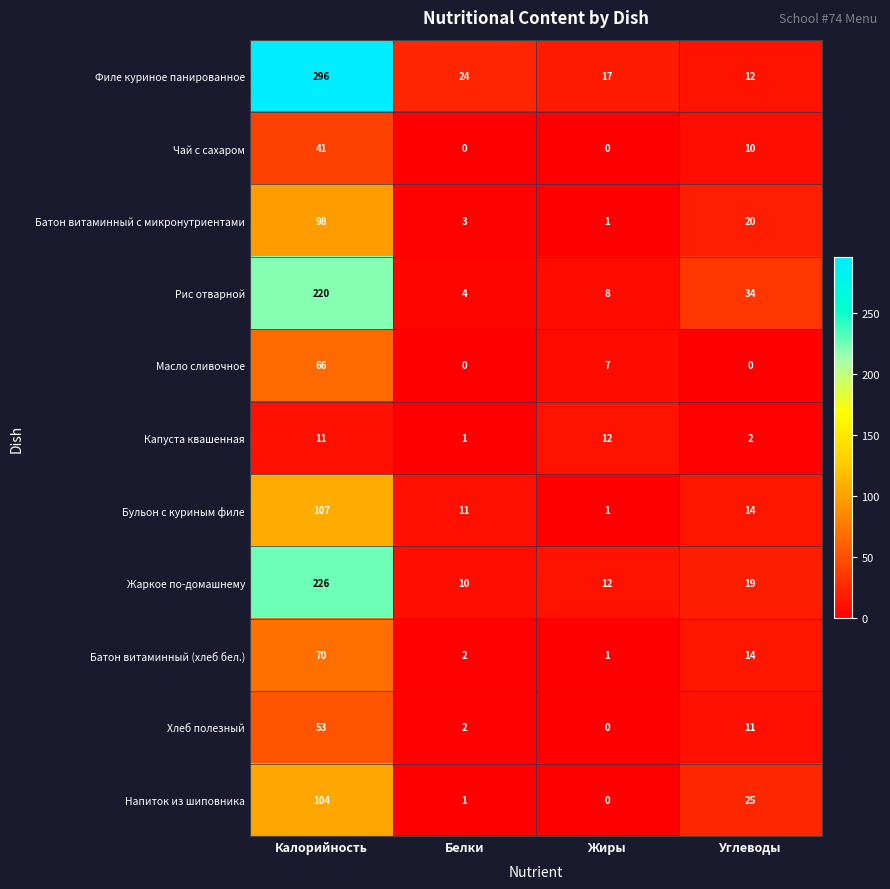

Which series has the largest total across all categories?

Филе куриное панированное